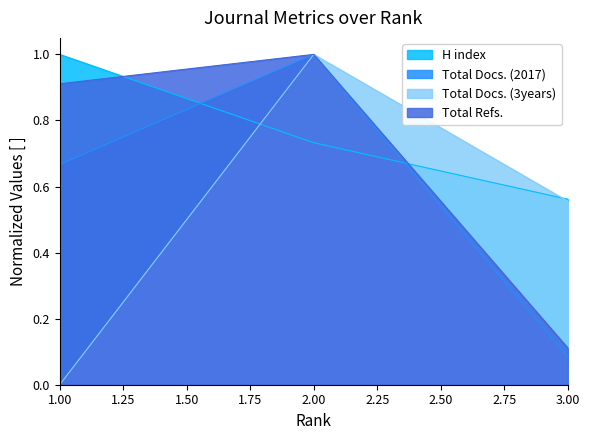

Between 1.00 and 2.00, which series saw the biggest shift?

Total Docs. (3years)